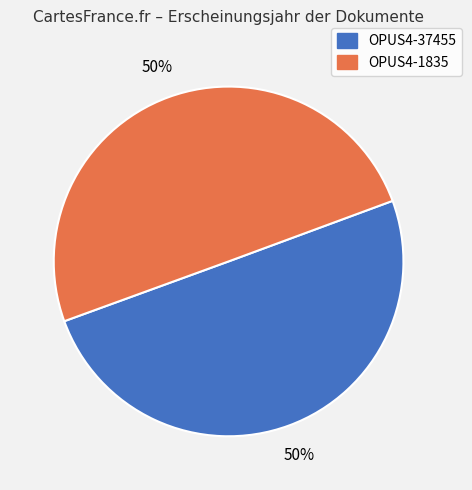

How many segments does this pie chart have?

2